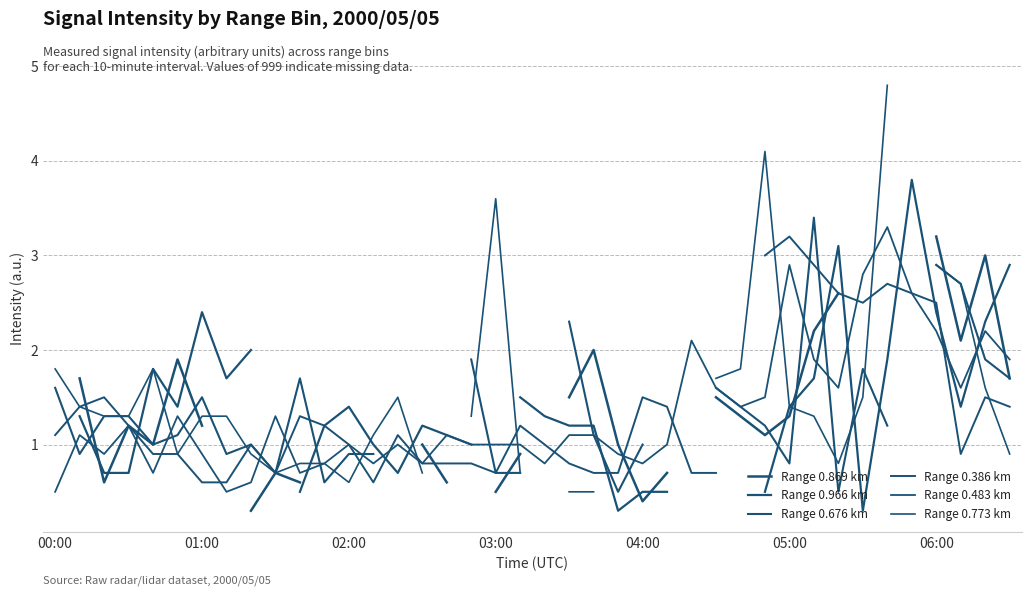

What are all the series names shown in the legend?

Range 0.869 km, Range 0.966 km, Range 0.676 km, Range 0.386 km, Range 0.483 km, Range 0.773 km